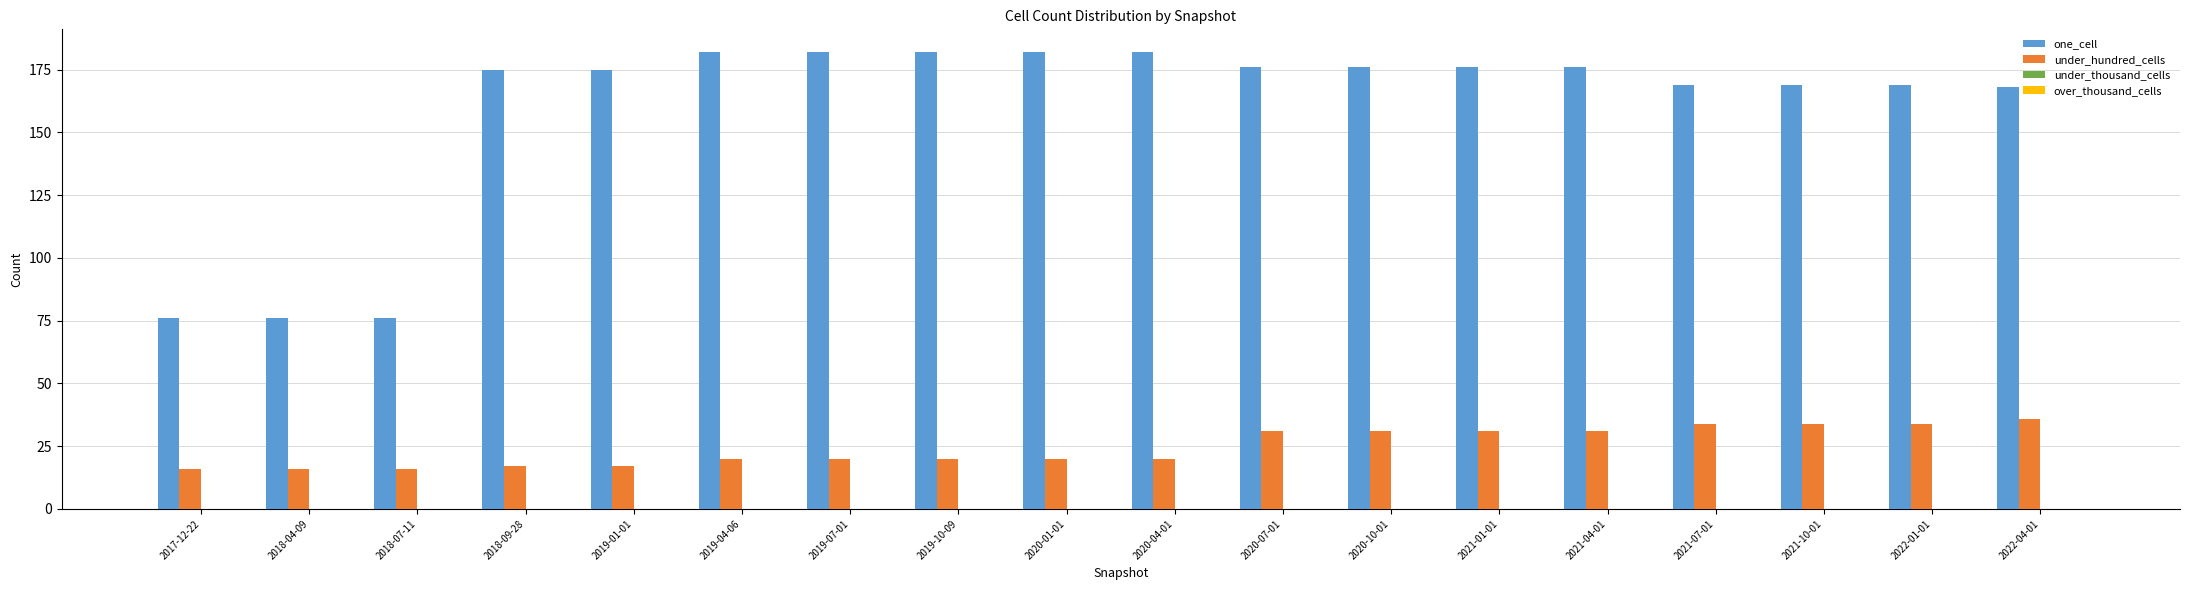

What is the sum of the one_cell values at 2020-04-01 and 2017-12-22?

258